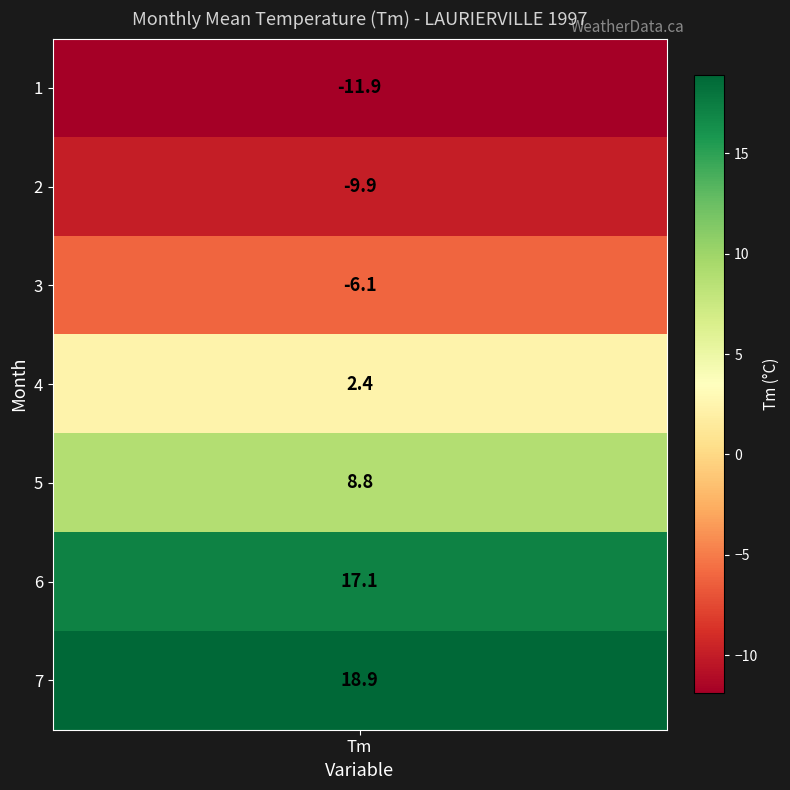

What value does the data have at 6?

17.1